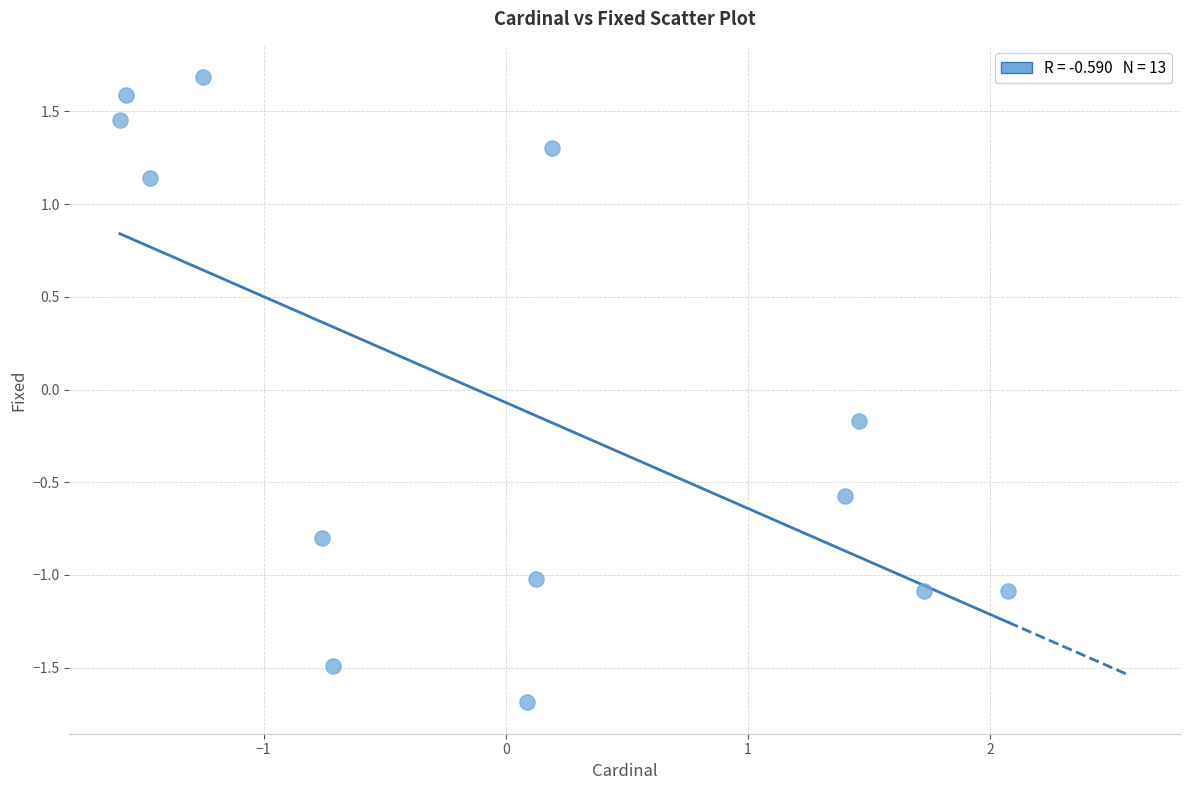

What is the range of X values (max minus min)?

3.7